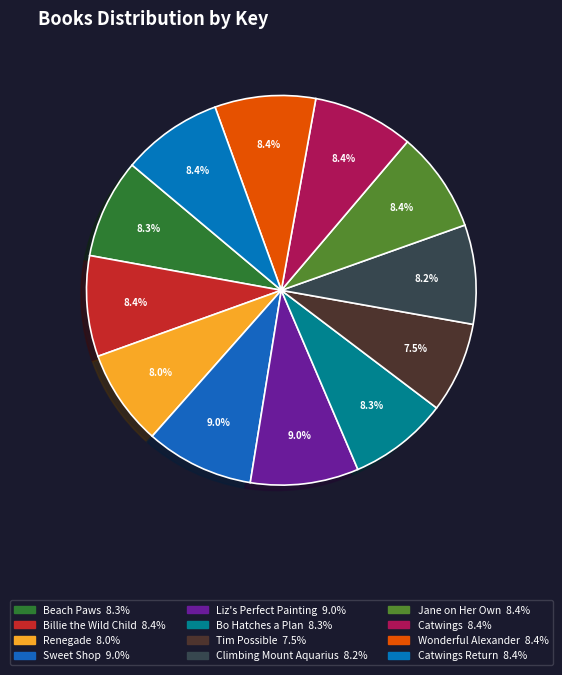

How many slices are in this pie chart?

12